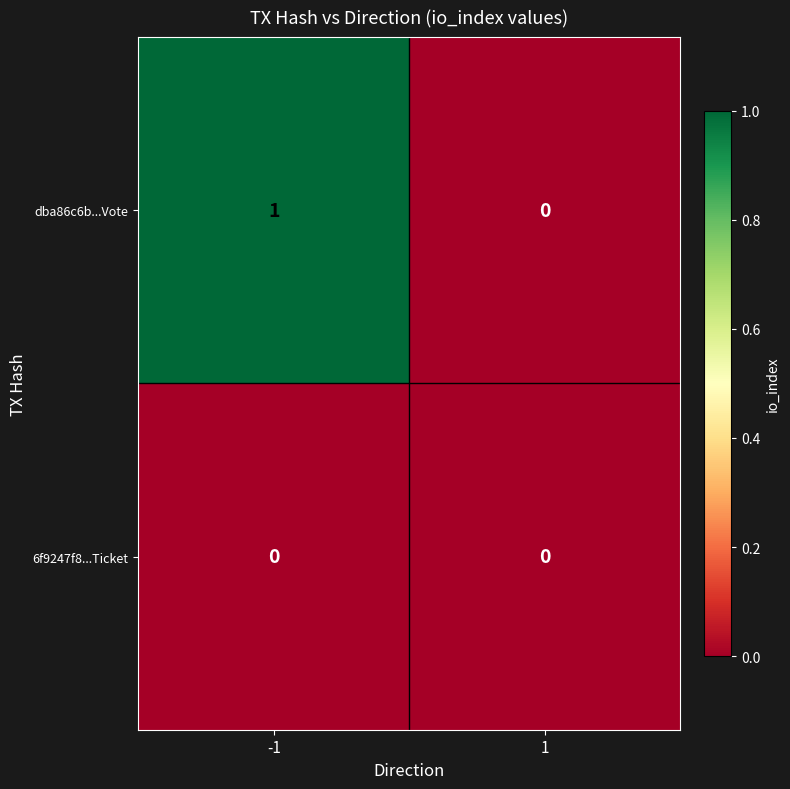

Reading right to left, extract all data points from this chart.

dba86c6b...Vote: 0	1
6f9247f8...Ticket: 0	0